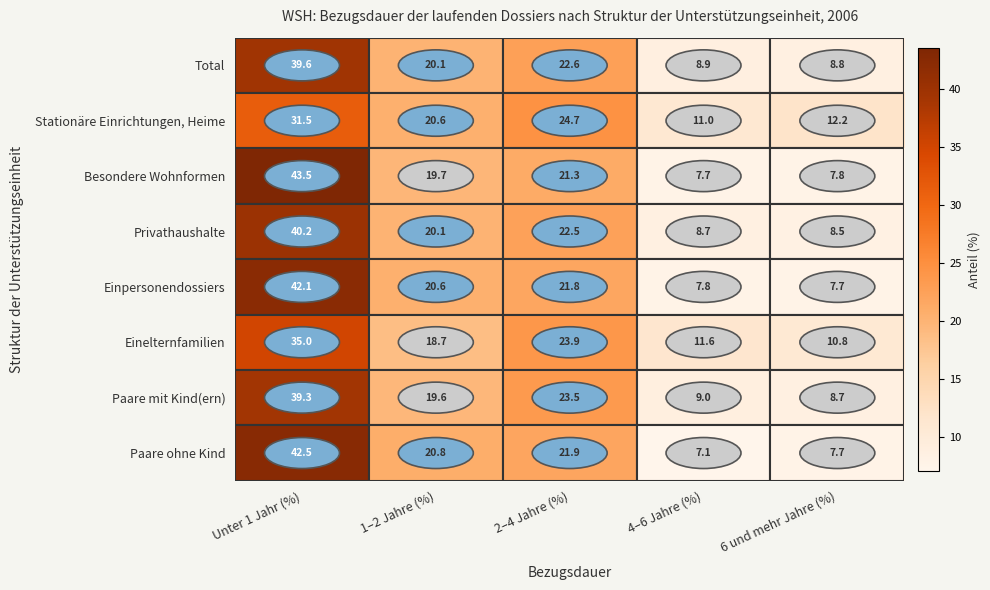

Which series has the largest range (max minus min)?

Besondere Wohnformen